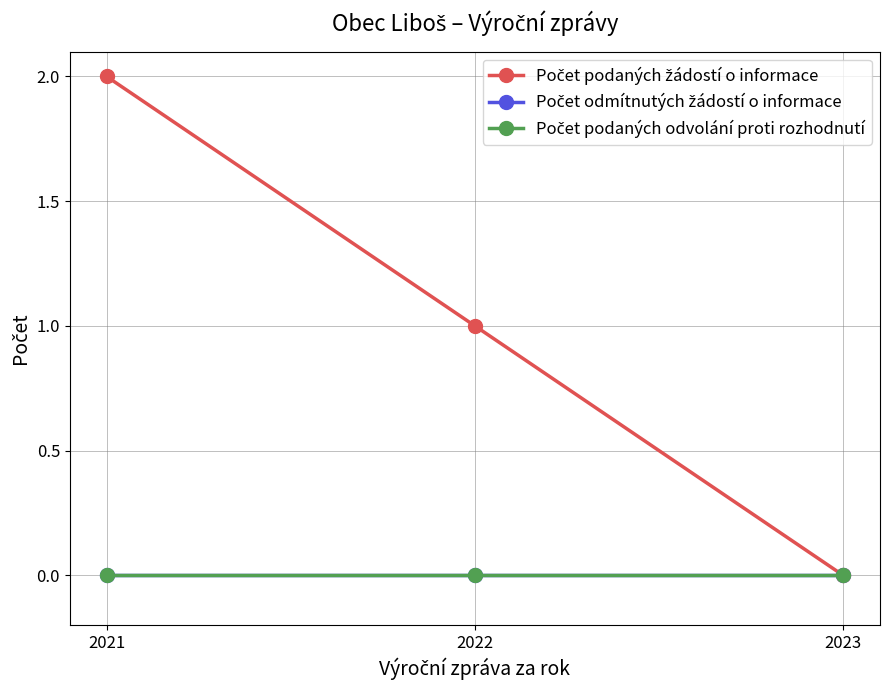

Reading left to right, extract all data points from this chart.

Počet podaných žádostí o informace: 2021=2	2022=1	2023=0
Počet odmítnutých žádostí o informace: 2021=0	2022=0	2023=0
Počet podaných odvolání proti rozhodnutí: 2021=0	2022=0	2023=0